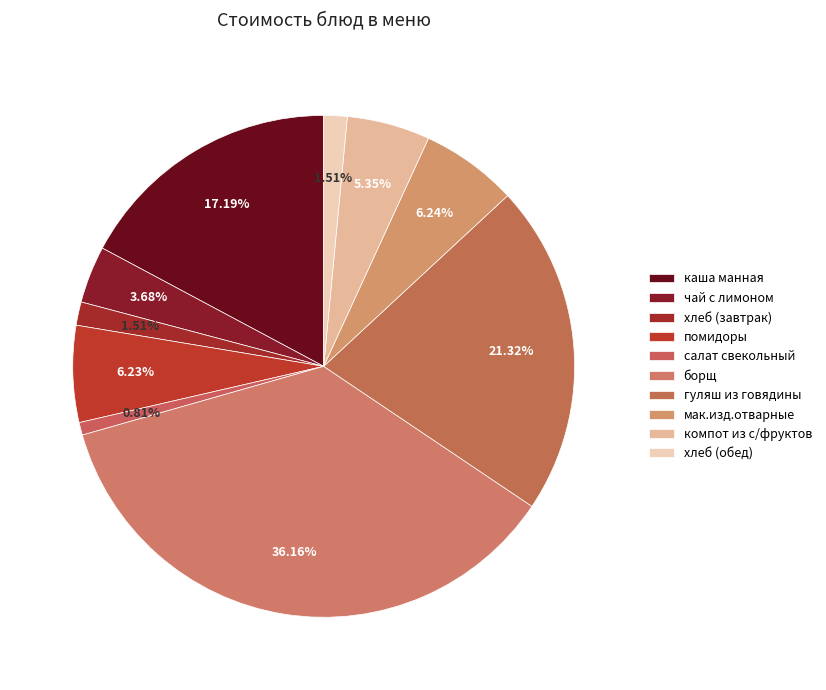

What is the total percentage of салат свекольный and борщ?

37.0%